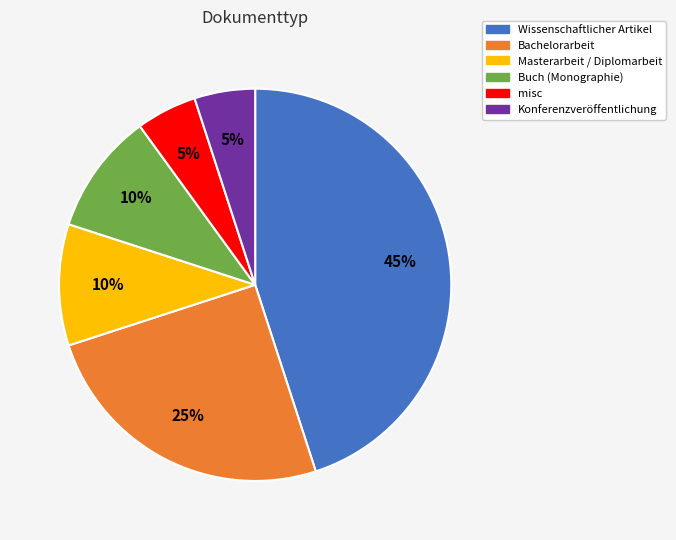

To the nearest percent, what is the difference between the largest and smallest slice percentages?

40%